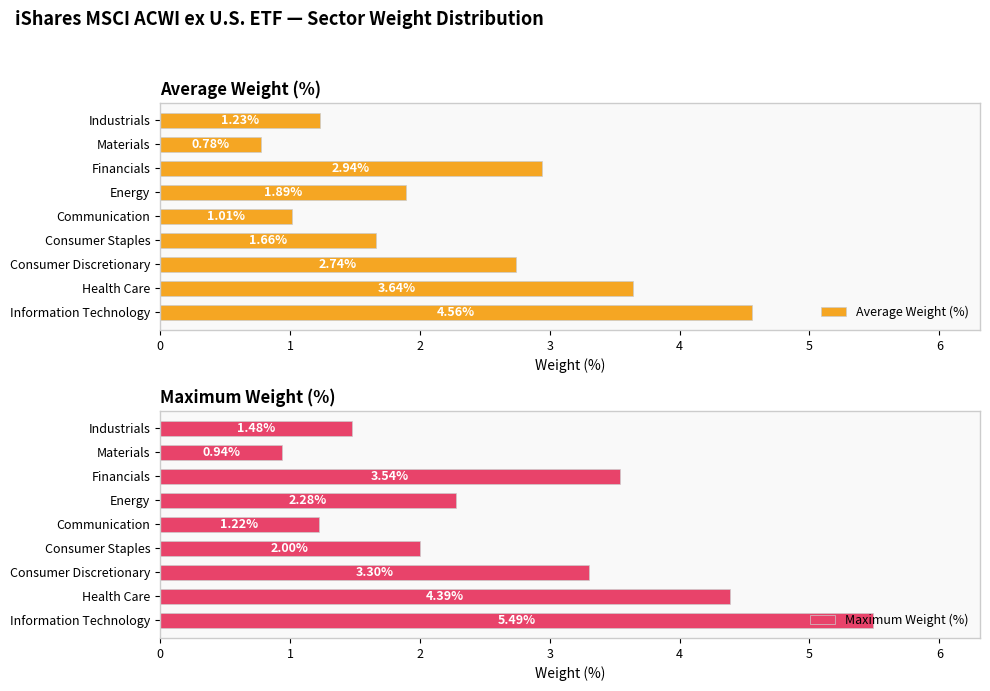

What are all the series names shown in the legend?

Average Weight (%), Maximum Weight (%)